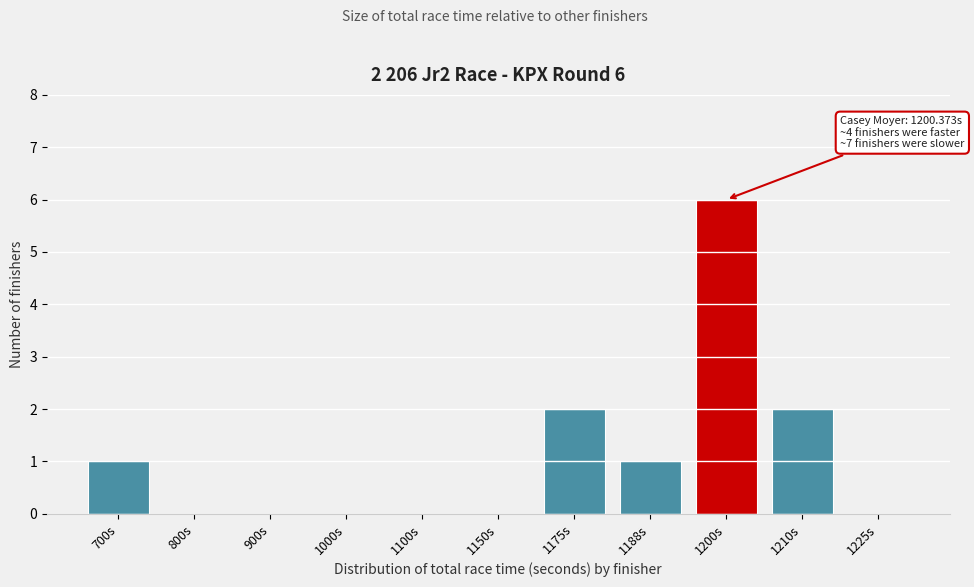

Reading right to left, list all the values displayed in this chart.

1225s=0	1210s=2	1200s=6	1188s=1	1175s=2	1150s=0	1100s=0	1000s=0	900s=0	800s=0	700s=1